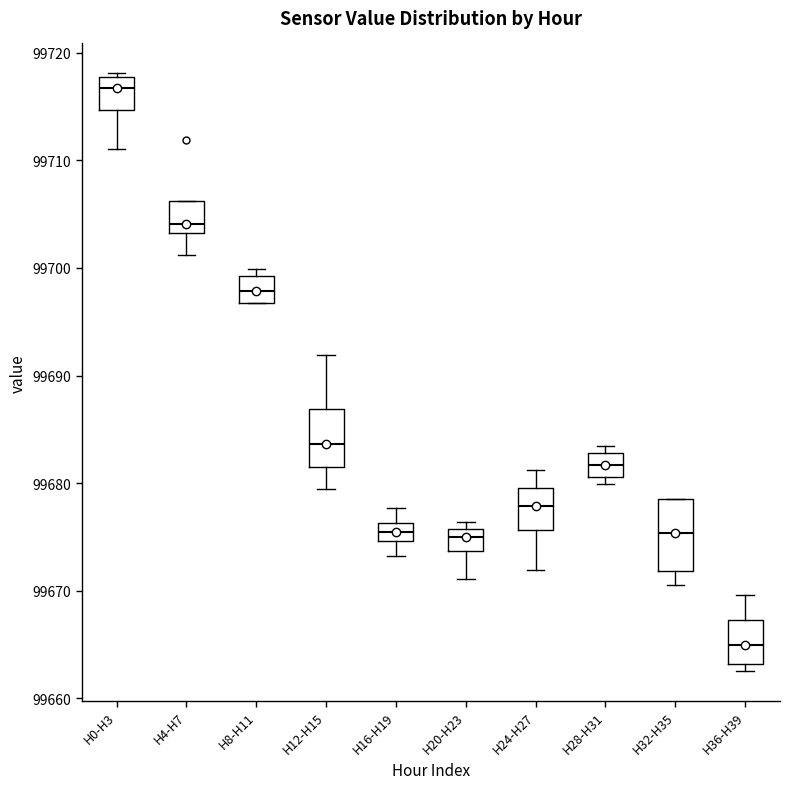

Comparing the boxes themselves (not the whiskers), which one is the tallest?

H32-H35